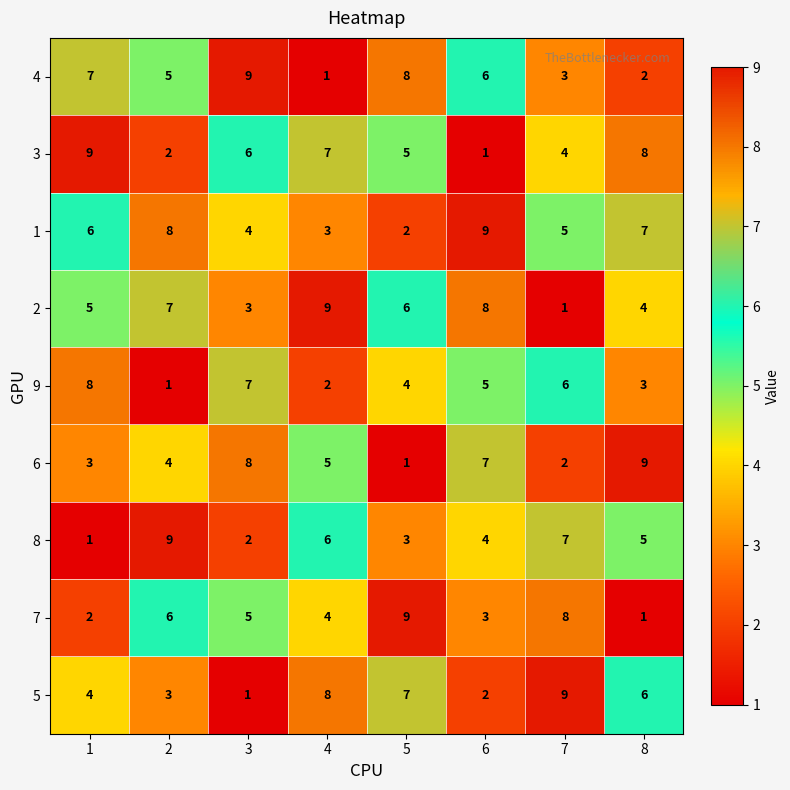

How many data points does each series have?

8